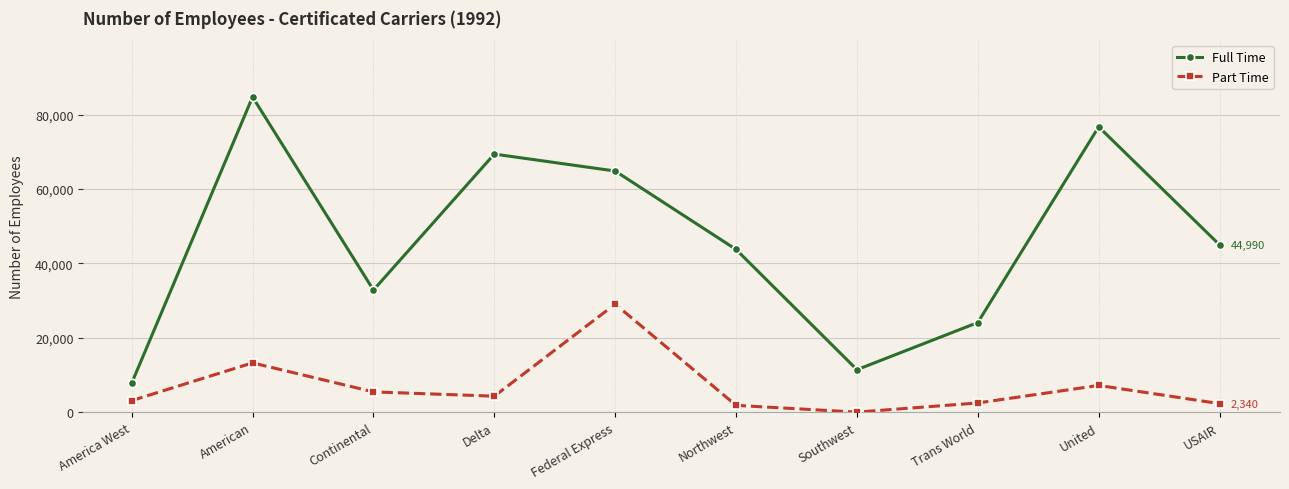

Where is Full Time nearest to the value 46274?

USAIR